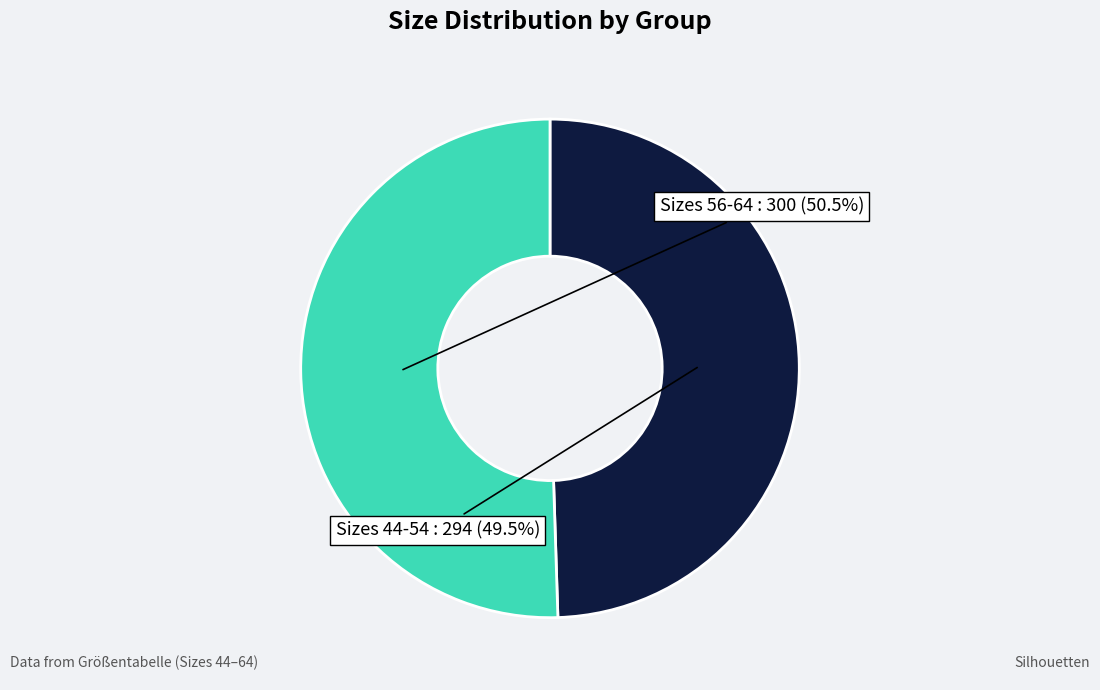

Does any single category account for the majority?

Yes